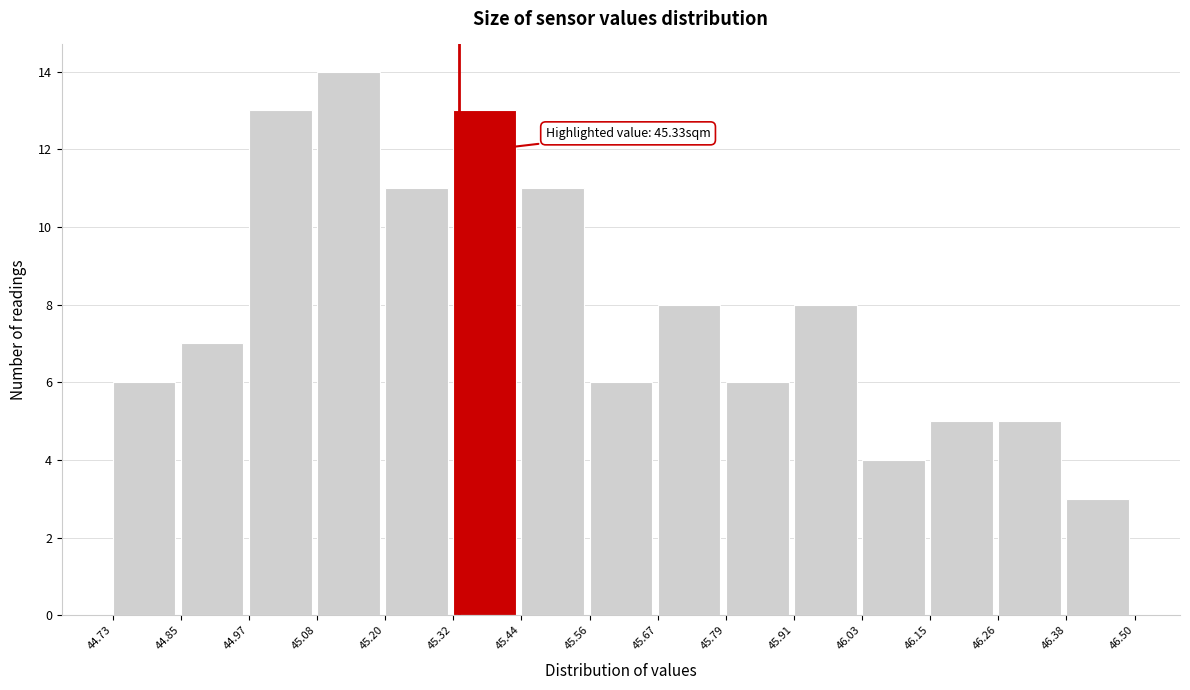

Which range on the x-axis has the tallest bar?

45.08 to 45.20